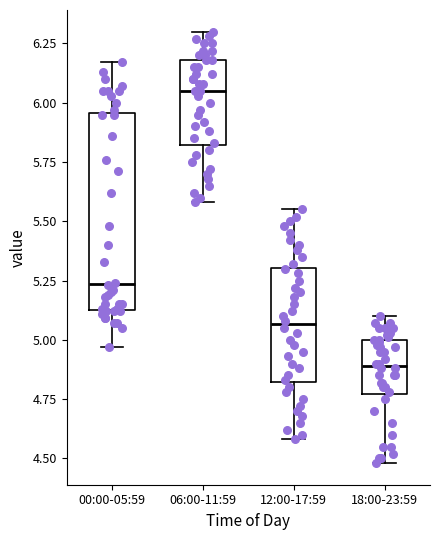

Which box's median line is the lowest?

18:00-23:59